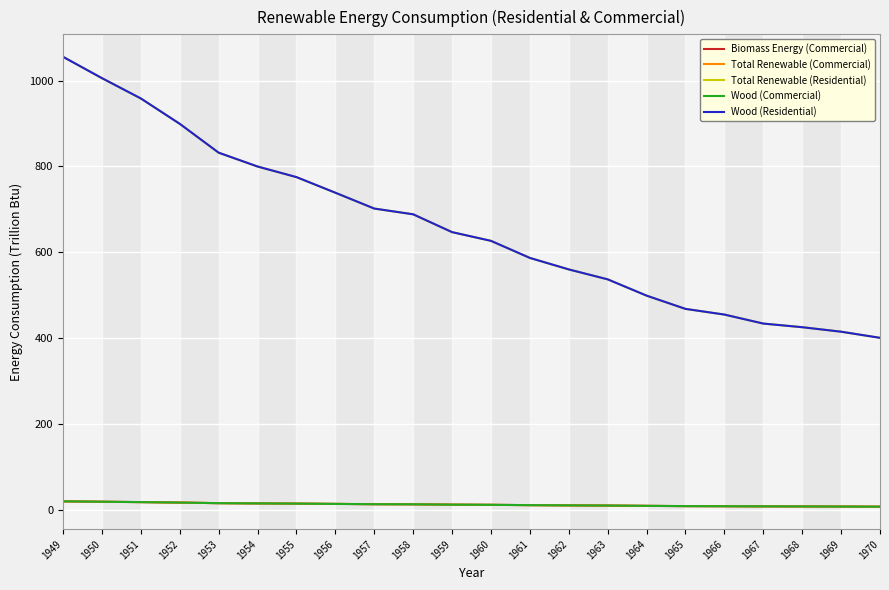

How many lines are shown in the chart?

5